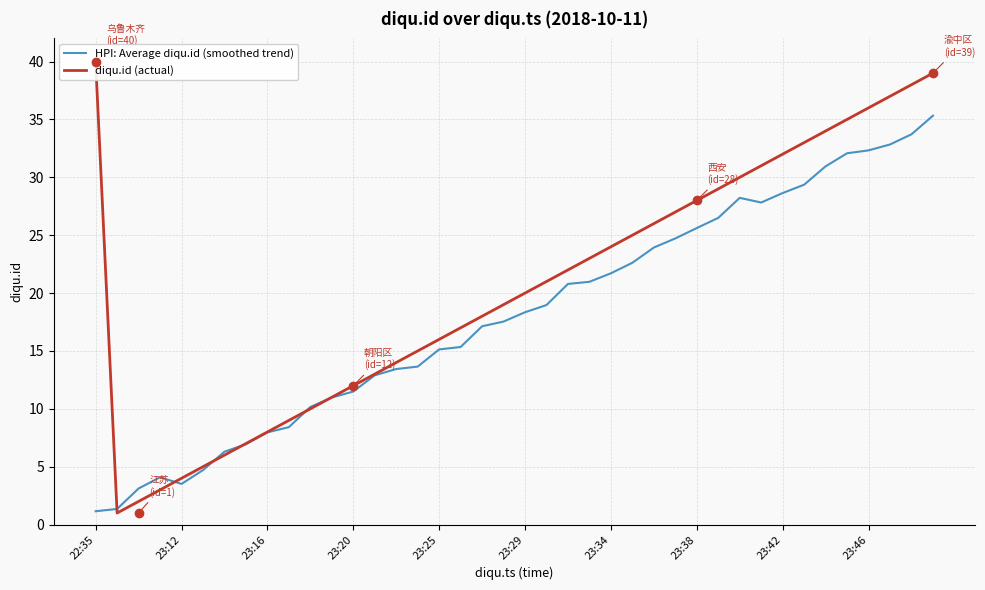

What is the minimum value for HPI: Average diqu.id (smoothed trend)?

1.2